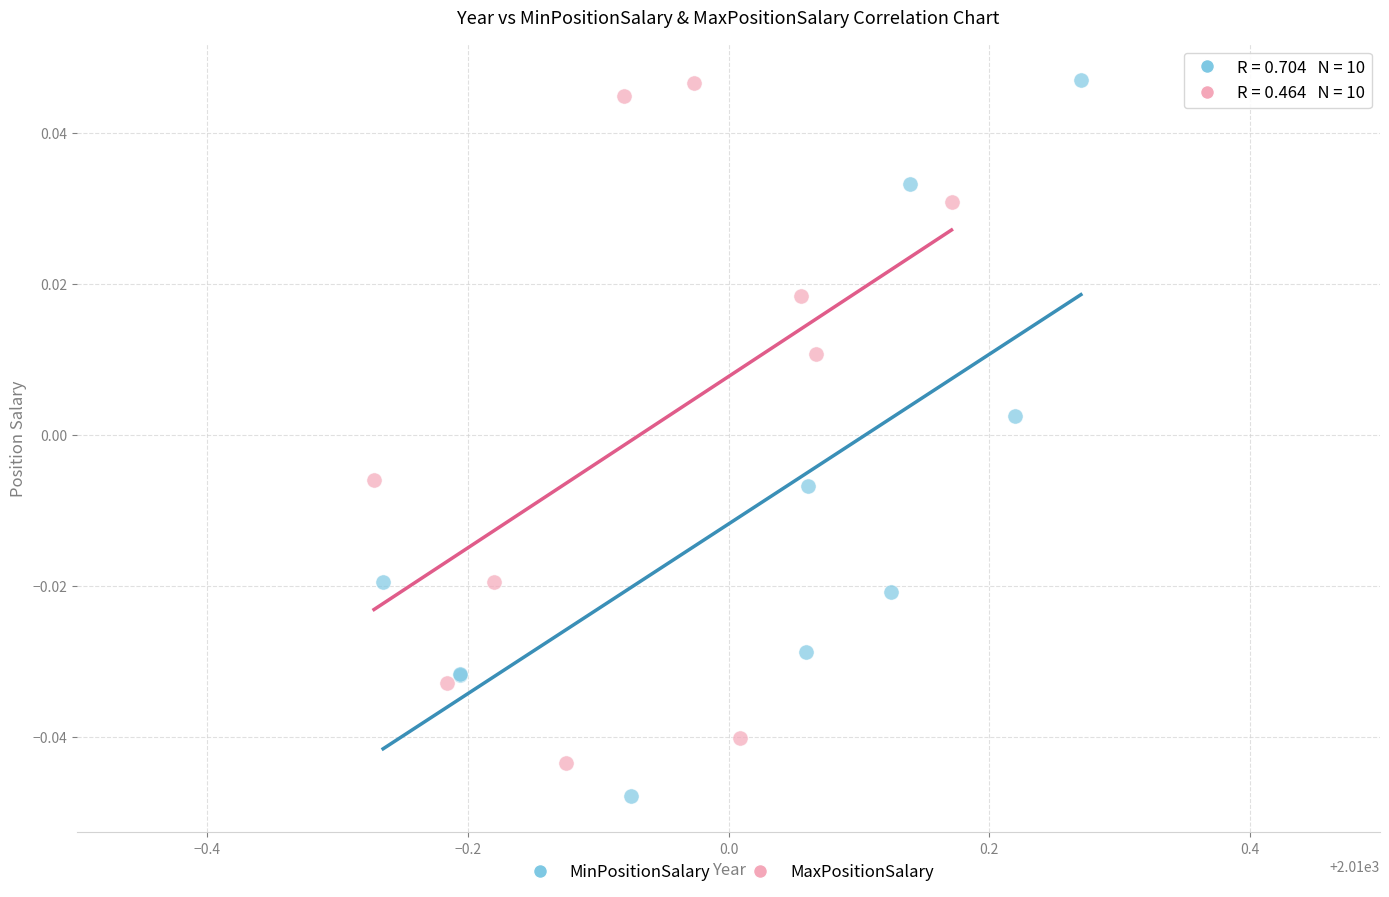

Which series contains the lowest Y value?

MinPositionSalary